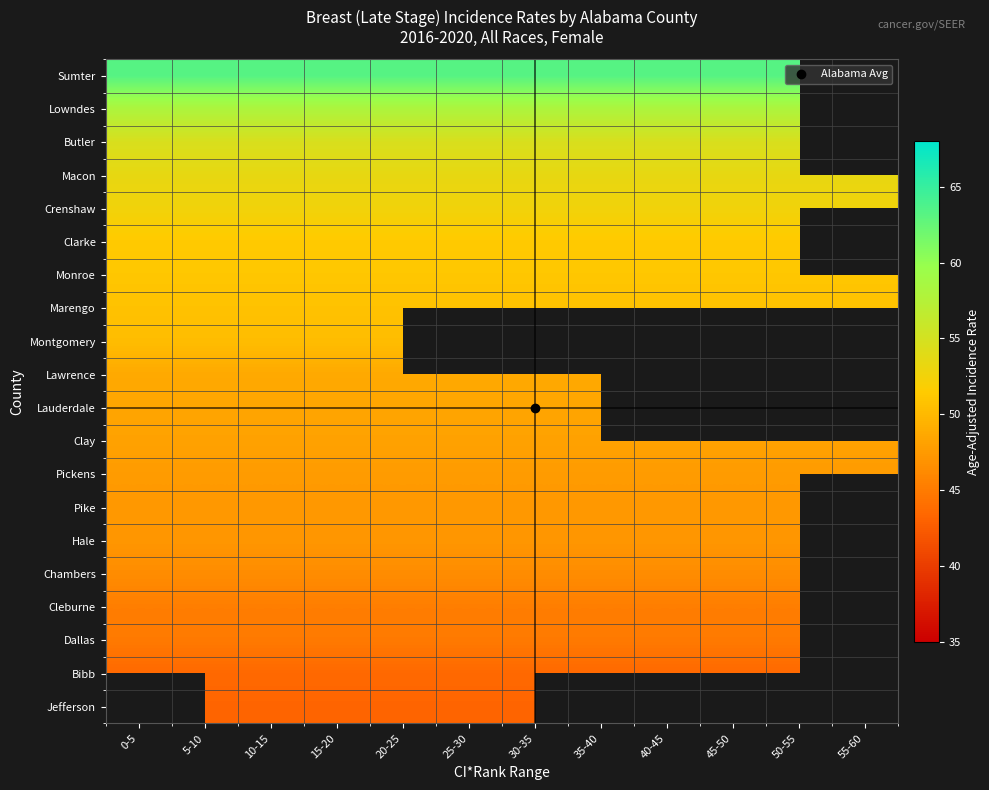

True or false: Pike has a value of 15.6 at 5-10.

False